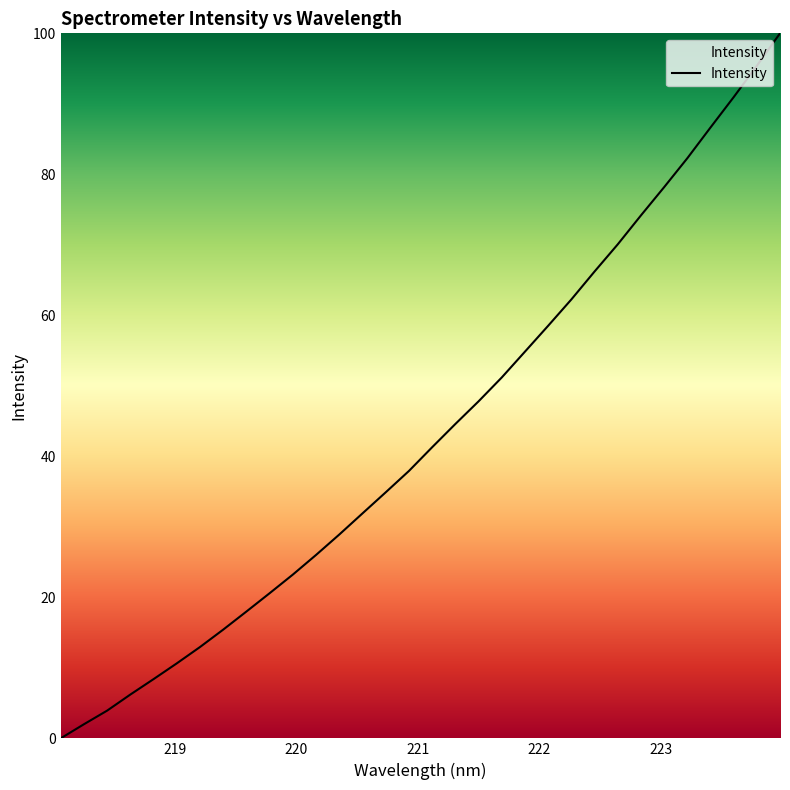

What is the maximum value shown in the chart?

100.0